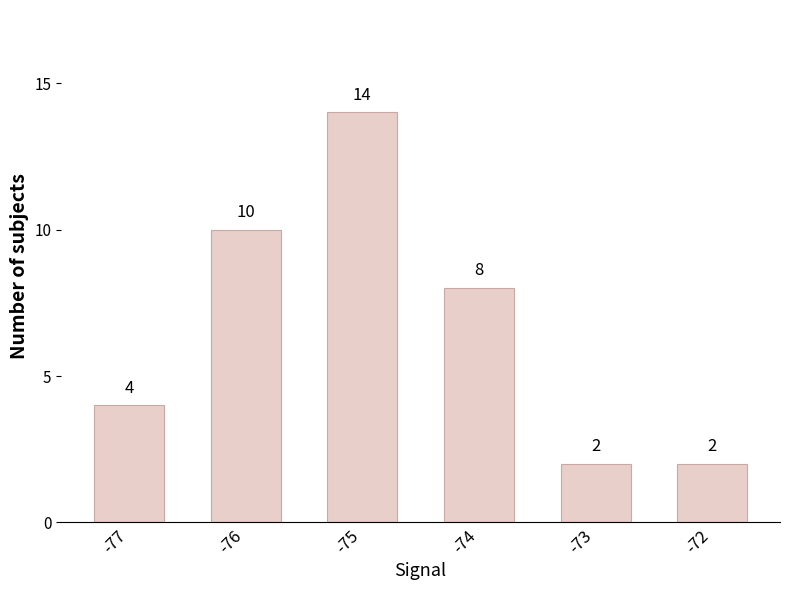

Which label corresponds to the largest value in the chart?

-75